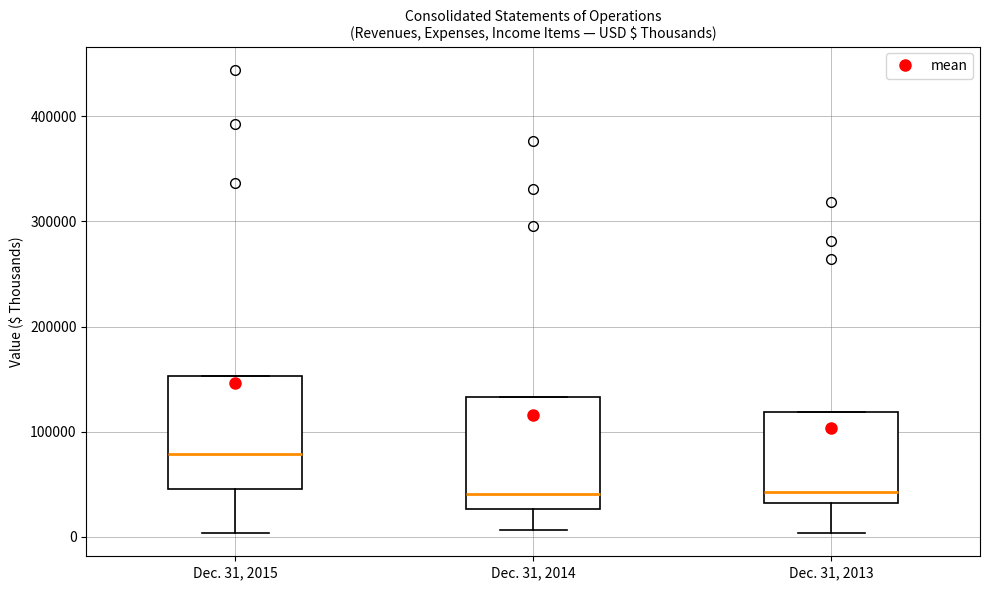

Reading left to right, read every box against the y-axis: the position of its median line, the range the box covers, and the ends of its whiskers. The values are not printed on the chart, so give them approximately, as read against the axis.

Dec. 31, 2015: median 80000, box 50000 to 150000, whiskers 0 to 150000
Dec. 31, 2014: median 40000, box 30000 to 130000, whiskers 10000 to 130000
Dec. 31, 2013: median 40000, box 30000 to 120000, whiskers 0 to 120000